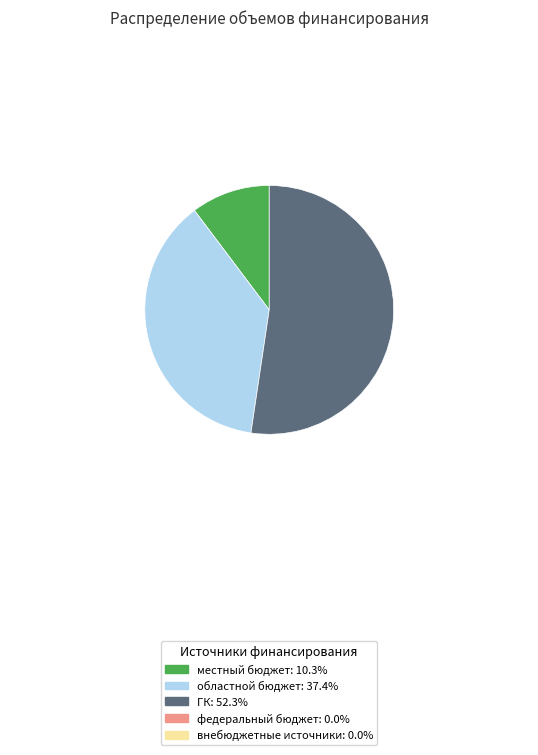

How many slices are in this pie chart?

3